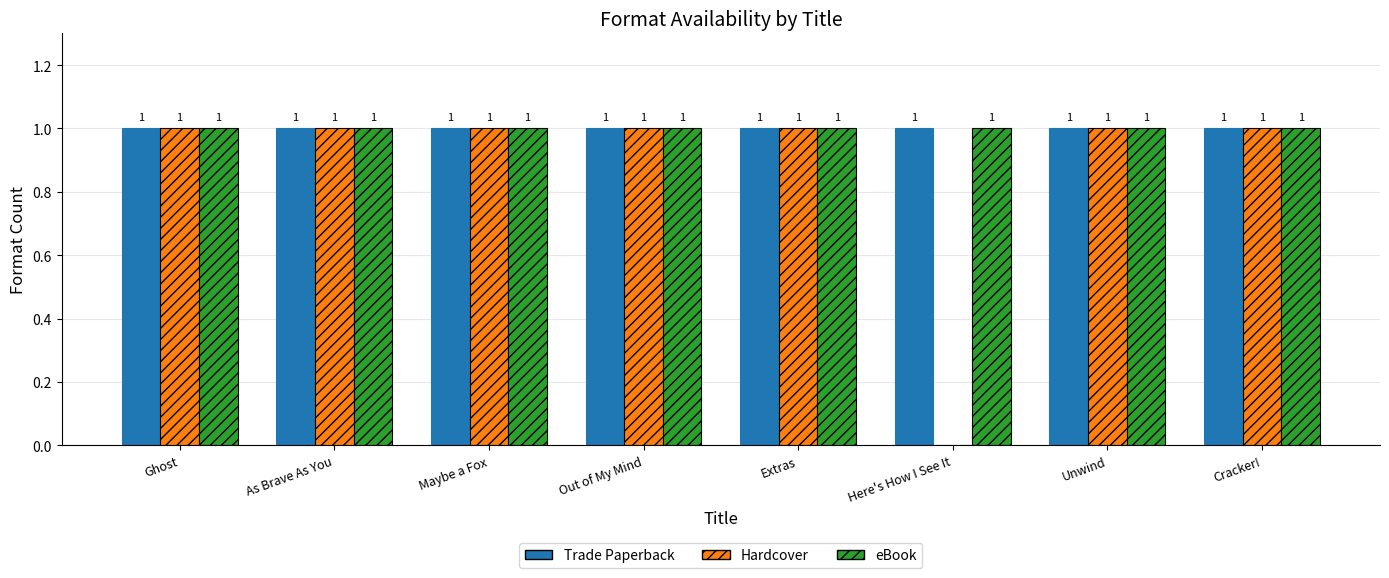

True or false: Trade Paperback has a value of 0 at Ghost.

False